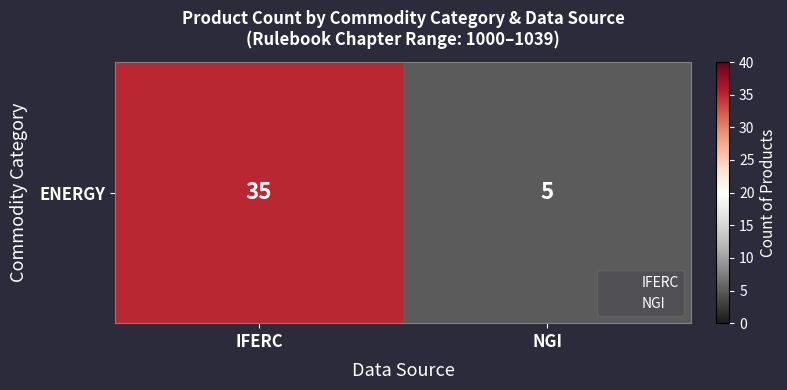

Is it true that the value at IFERC is 22?

False